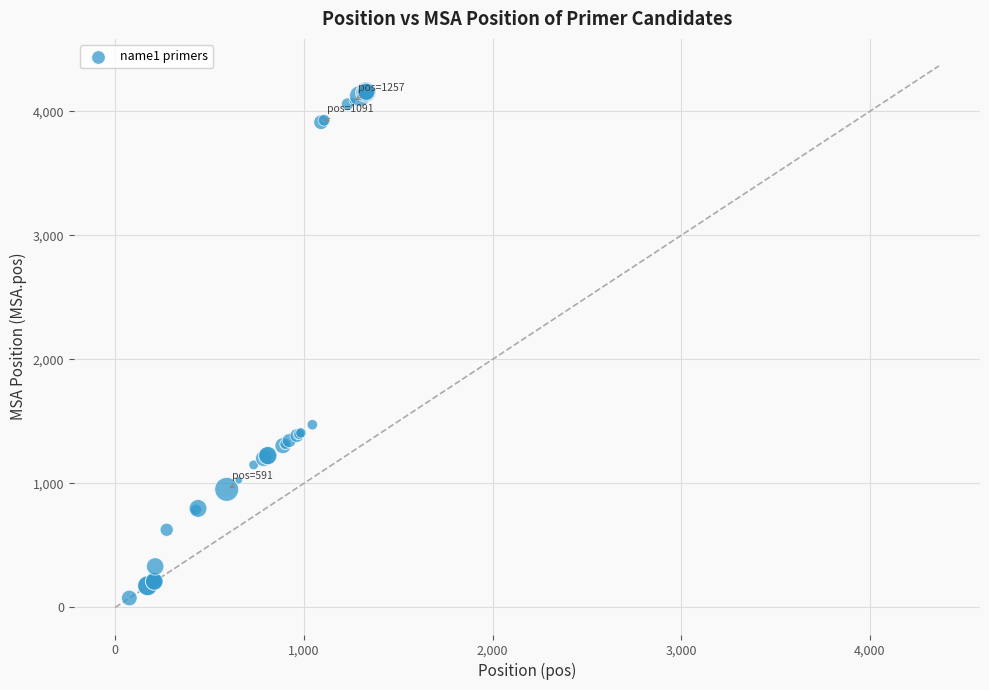

What Y value in the scatter plot is closest to 2116?

1473